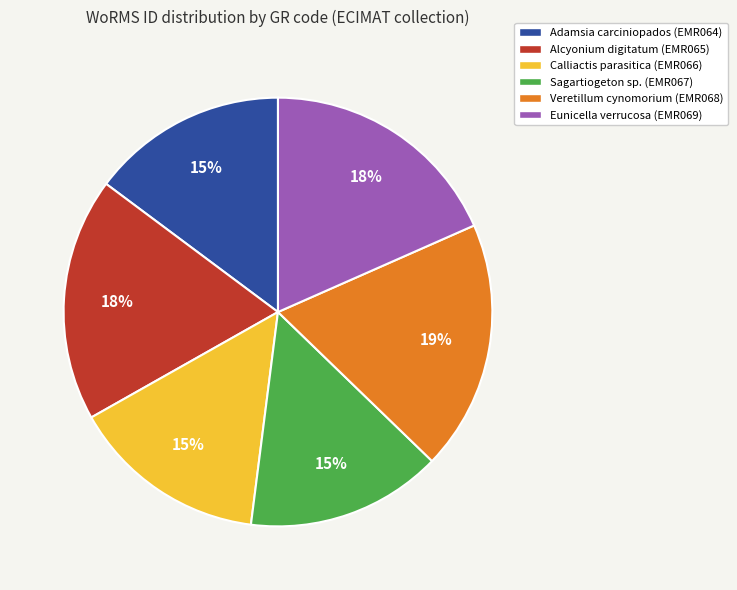

To the nearest percent, what is the average slice percentage?

17%